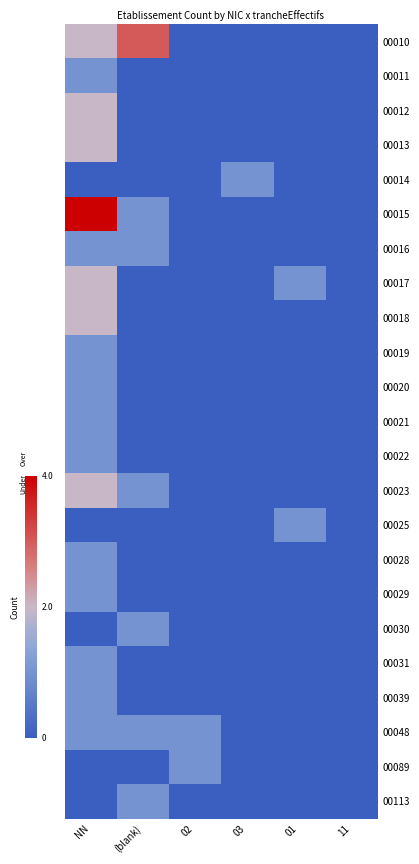

Reading left to right, extract all data points from this chart.

00010: NN=0.0	(blank)=0.5	02=-1.0	03=-1.0	01=-1.0	11=-1.0
00011: NN=-0.5	(blank)=-1.0	02=-1.0	03=-1.0	01=-1.0	11=-1.0
00012: NN=0.0	(blank)=-1.0	02=-1.0	03=-1.0	01=-1.0	11=-1.0
00013: NN=0.0	(blank)=-1.0	02=-1.0	03=-1.0	01=-1.0	11=-1.0
00014: NN=-1.0	(blank)=-1.0	02=-1.0	03=-0.5	01=-1.0	11=-1.0
00015: NN=1.0	(blank)=-0.5	02=-1.0	03=-1.0	01=-1.0	11=-1.0
00016: NN=-0.5	(blank)=-0.5	02=-1.0	03=-1.0	01=-1.0	11=-1.0
00017: NN=0.0	(blank)=-1.0	02=-1.0	03=-1.0	01=-0.5	11=-1.0
00018: NN=0.0	(blank)=-1.0	02=-1.0	03=-1.0	01=-1.0	11=-1.0
00019: NN=-0.5	(blank)=-1.0	02=-1.0	03=-1.0	01=-1.0	11=-1.0
00020: NN=-0.5	(blank)=-1.0	02=-1.0	03=-1.0	01=-1.0	11=-1.0
00021: NN=-0.5	(blank)=-1.0	02=-1.0	03=-1.0	01=-1.0	11=-1.0
00022: NN=-0.5	(blank)=-1.0	02=-1.0	03=-1.0	01=-1.0	11=-1.0
00023: NN=0.0	(blank)=-0.5	02=-1.0	03=-1.0	01=-1.0	11=-1.0
00025: NN=-1.0	(blank)=-1.0	02=-1.0	03=-1.0	01=-0.5	11=-1.0
00028: NN=-0.5	(blank)=-1.0	02=-1.0	03=-1.0	01=-1.0	11=-1.0
00029: NN=-0.5	(blank)=-1.0	02=-1.0	03=-1.0	01=-1.0	11=-1.0
00030: NN=-1.0	(blank)=-0.5	02=-1.0	03=-1.0	01=-1.0	11=-1.0
00031: NN=-0.5	(blank)=-1.0	02=-1.0	03=-1.0	01=-1.0	11=-1.0
00039: NN=-0.5	(blank)=-1.0	02=-1.0	03=-1.0	01=-1.0	11=-1.0
00048: NN=-0.5	(blank)=-0.5	02=-0.5	03=-1.0	01=-1.0	11=-1.0
00089: NN=-1.0	(blank)=-1.0	02=-0.5	03=-1.0	01=-1.0	11=-1.0
00113: NN=-1.0	(blank)=-0.5	02=-1.0	03=-1.0	01=-1.0	11=-1.0